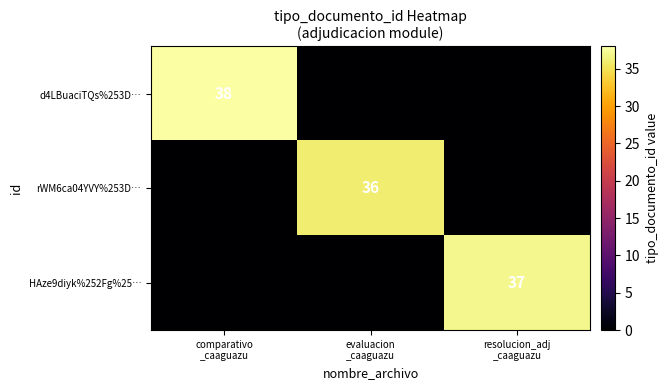

True or false: rWM6ca04YVY%253D… has a value of -16 at resolucion_adj _caaguazu.

False